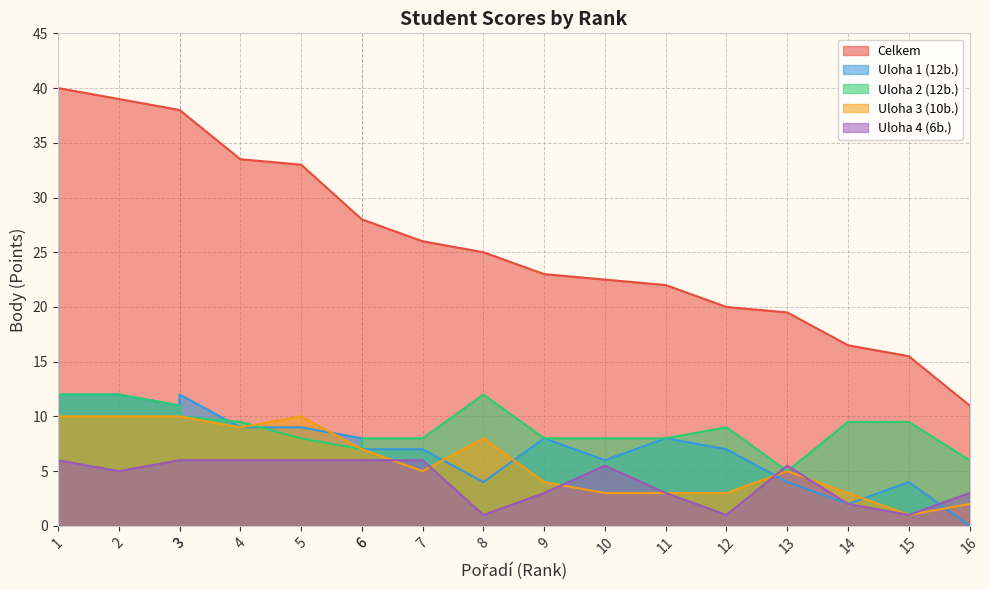

What are all the series names shown in the legend?

Celkem, Uloha 1 (12b.), Uloha 2 (12b.), Uloha 3 (10b.), Uloha 4 (6b.)